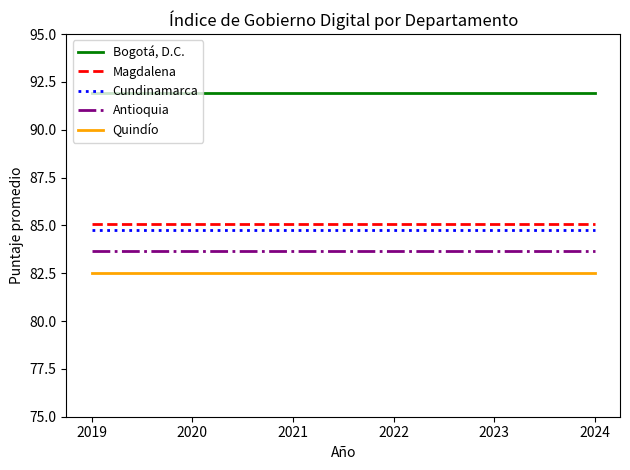

What is the difference between the highest and lowest values at 2023?

9.4